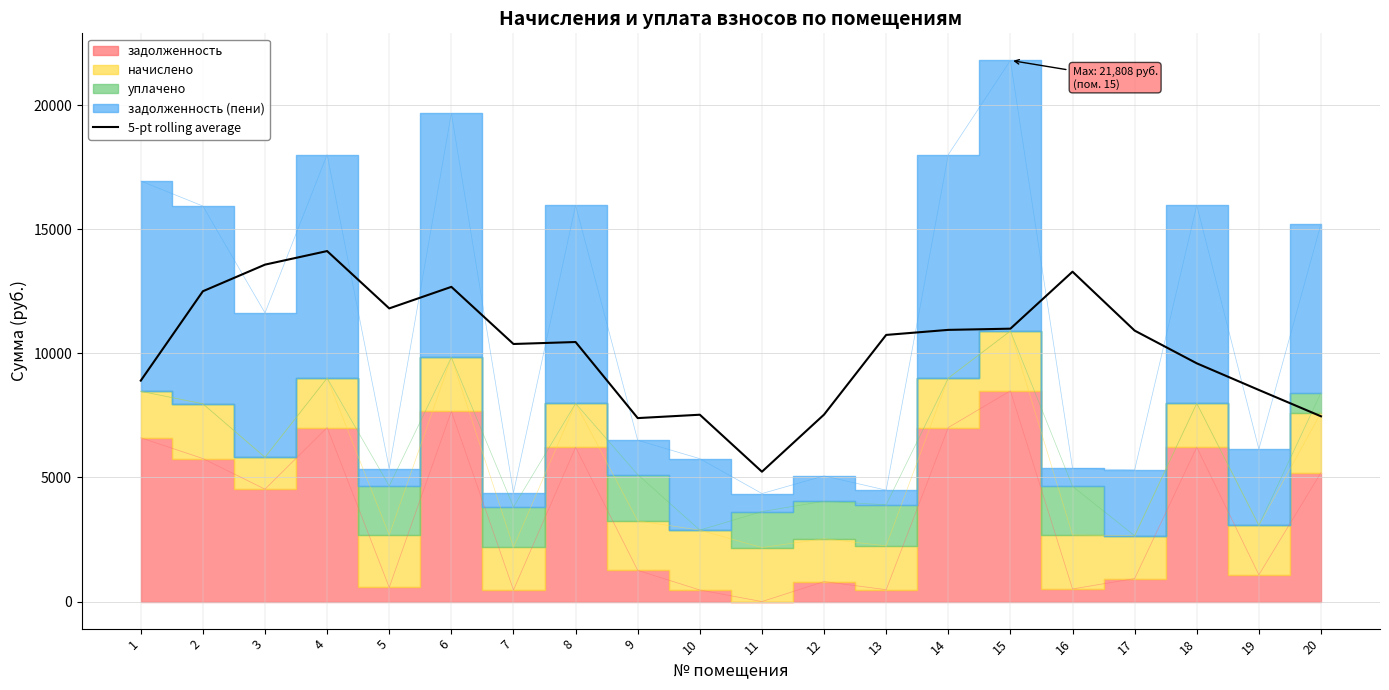

The value of 5-pt rolling average at 12 is 7535.4. True or false?

True